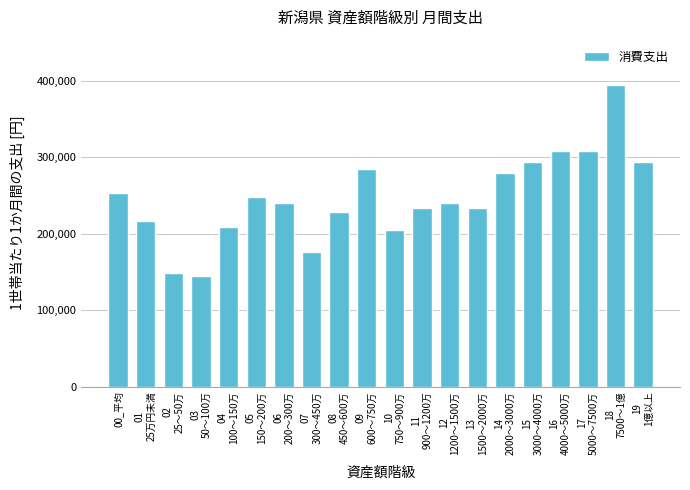

How many distinct data groups are displayed?

1